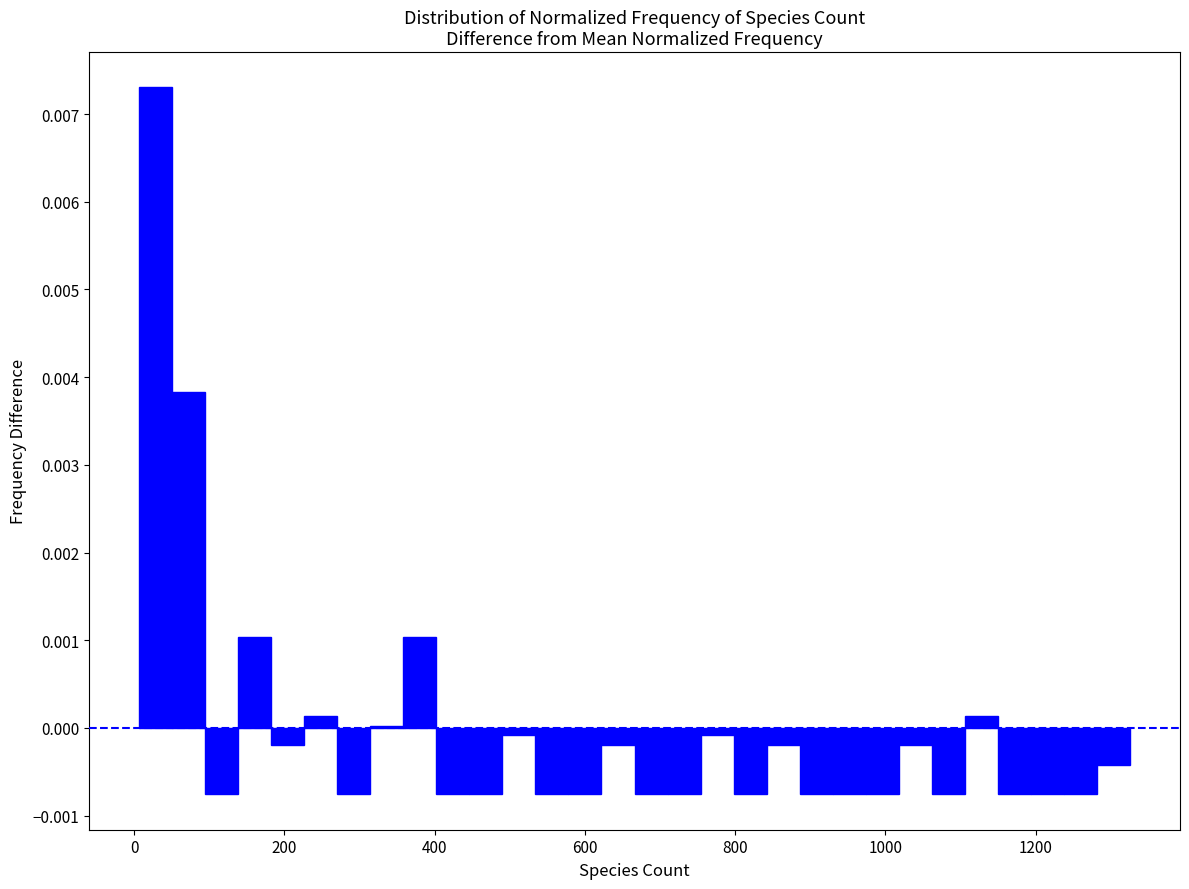

Around what value on the x-axis is the tallest bar? Give the approximate position of its centre, as read against the axis.

20